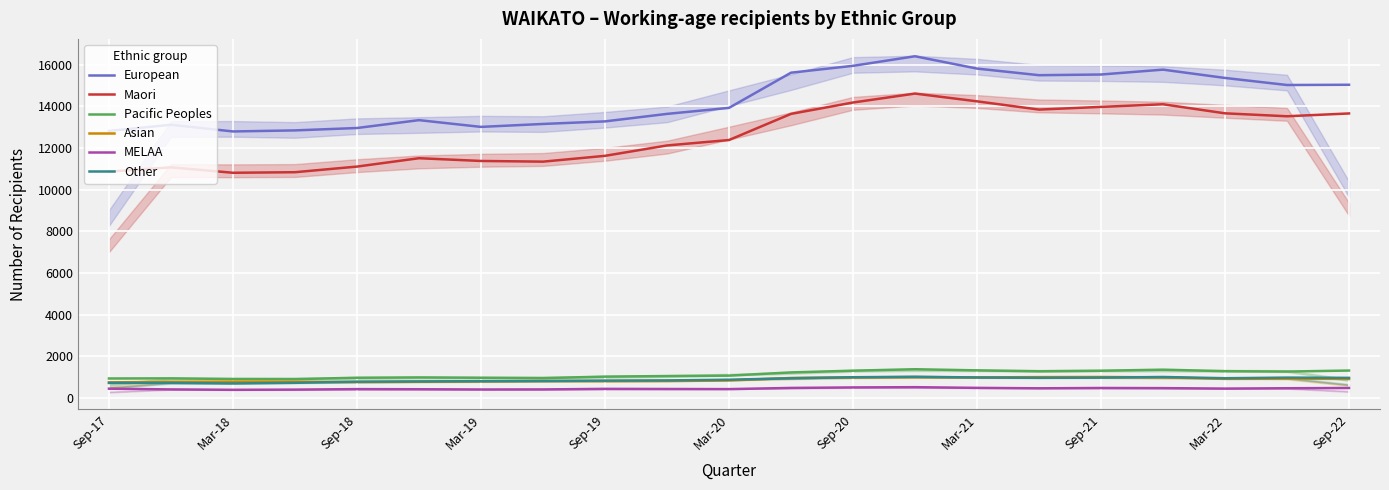

What are all the series names shown in the legend?

European, Maori, Pacific Peoples, Asian, MELAA, Other